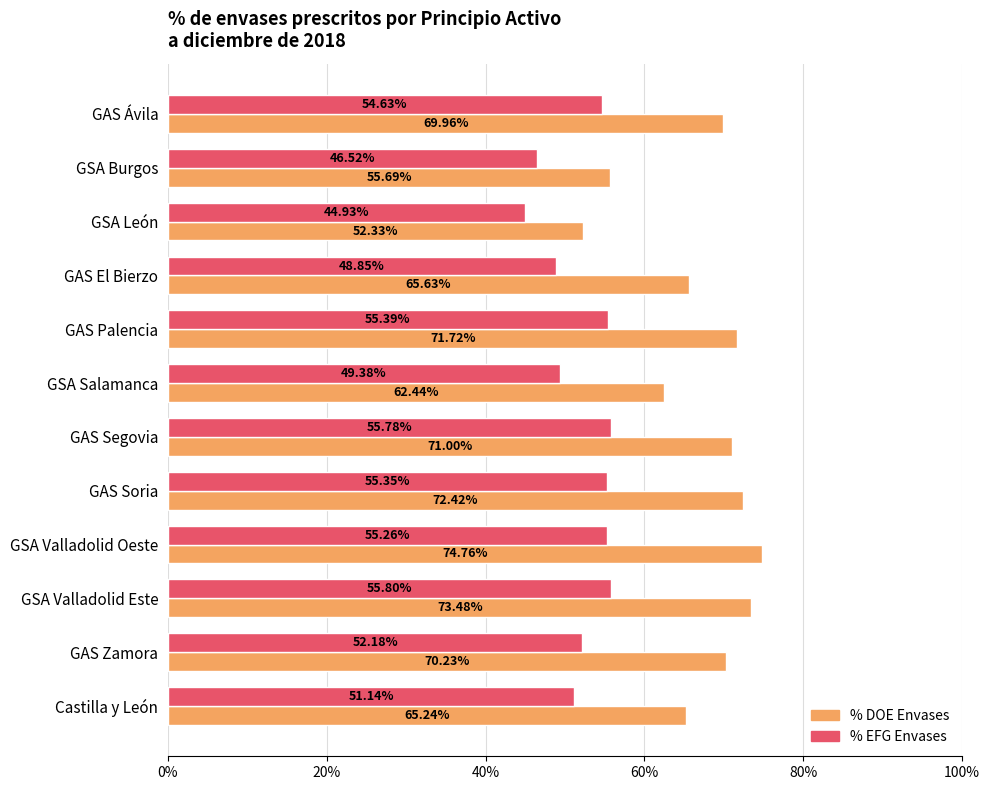

What are all the series names shown in the legend?

% DOE Envases, % EFG Envases